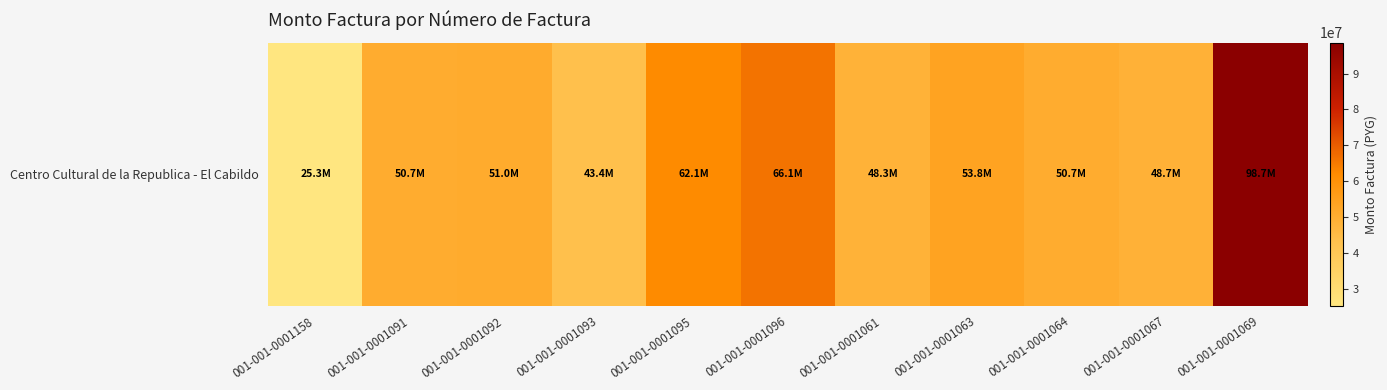

Reading left to right, transcribe all the data shown in this chart.

25266982	50662100	50980075	43373826	62132000	66124444	48256019	53761222	50662100	48699280	98665060